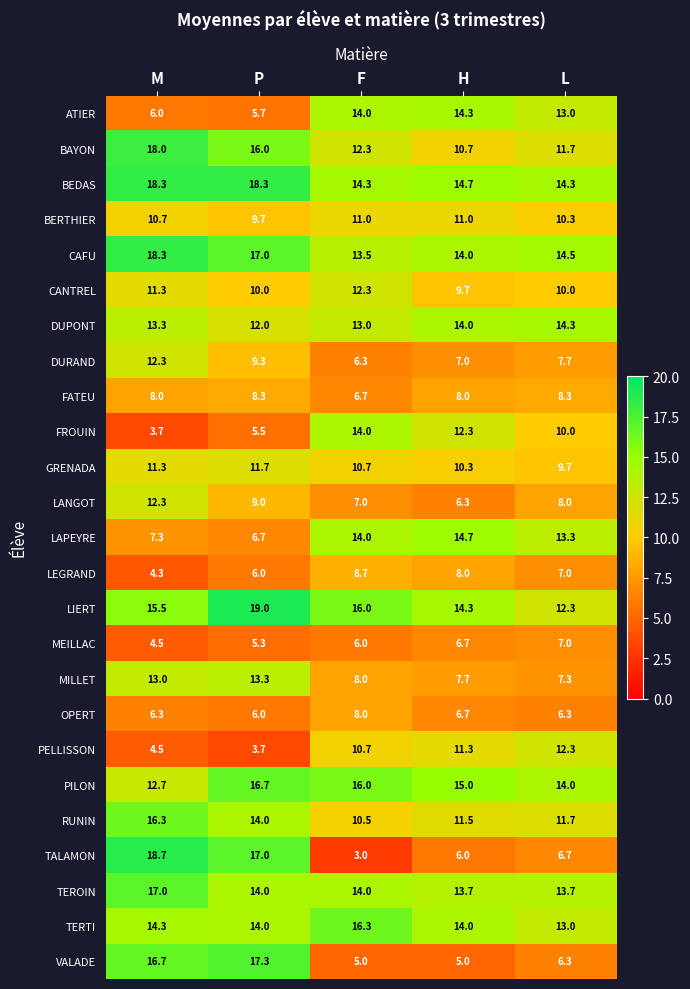

What is the difference between the maximum and minimum values in the CAFU series?

4.8